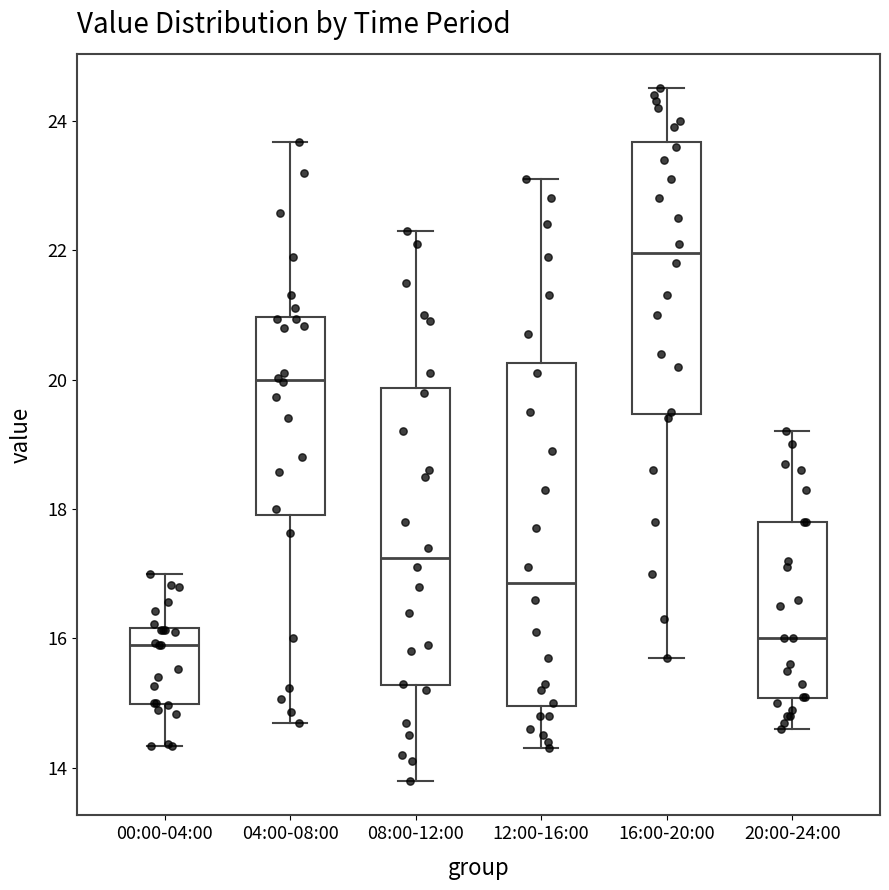

Reading left to right, read every box against the y-axis: the position of its median line, the range the box covers, and the ends of its whiskers. The values are not printed on the chart, so give them approximately, as read against the axis.

00:00-04:00: median 16.0, box 15.0 to 16.2, whiskers 14.4 to 17.0
04:00-08:00: median 20.0, box 18.0 to 21.0, whiskers 14.8 to 23.6
08:00-12:00: median 17.2, box 15.2 to 19.8, whiskers 13.8 to 22.4
12:00-16:00: median 16.8, box 15.0 to 20.2, whiskers 14.4 to 23.2
16:00-20:00: median 22.0, box 19.4 to 23.6, whiskers 15.8 to 24.6
20:00-24:00: median 16.0, box 15.0 to 17.8, whiskers 14.6 to 19.2